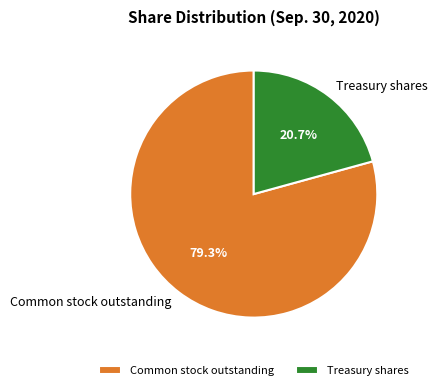

Rank the categories by value from lowest to highest.

Treasury shares, Common stock outstanding